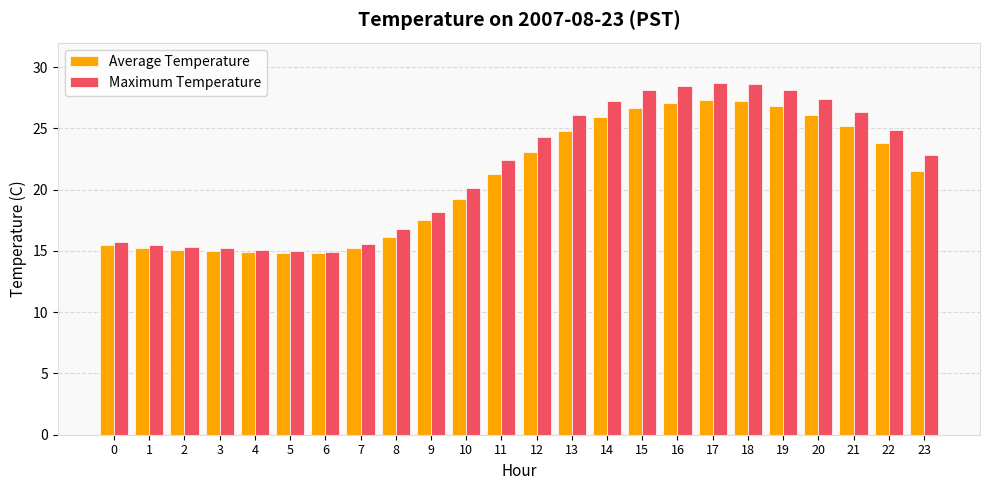

What is the total value across all series at 2?

30.4